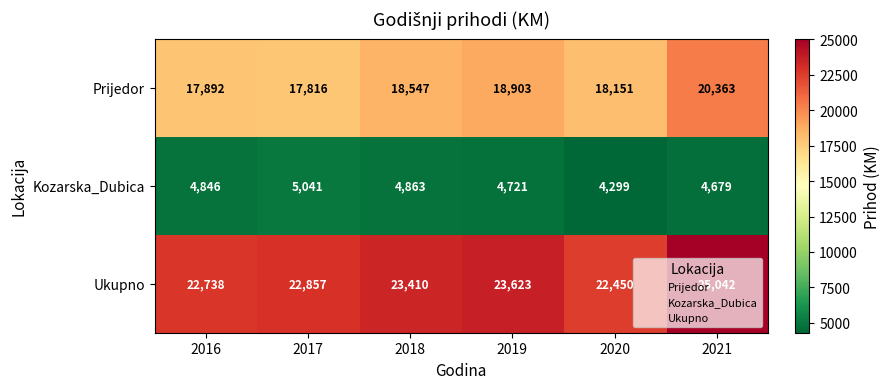

Which label corresponds to the smallest value in the chart?

2020